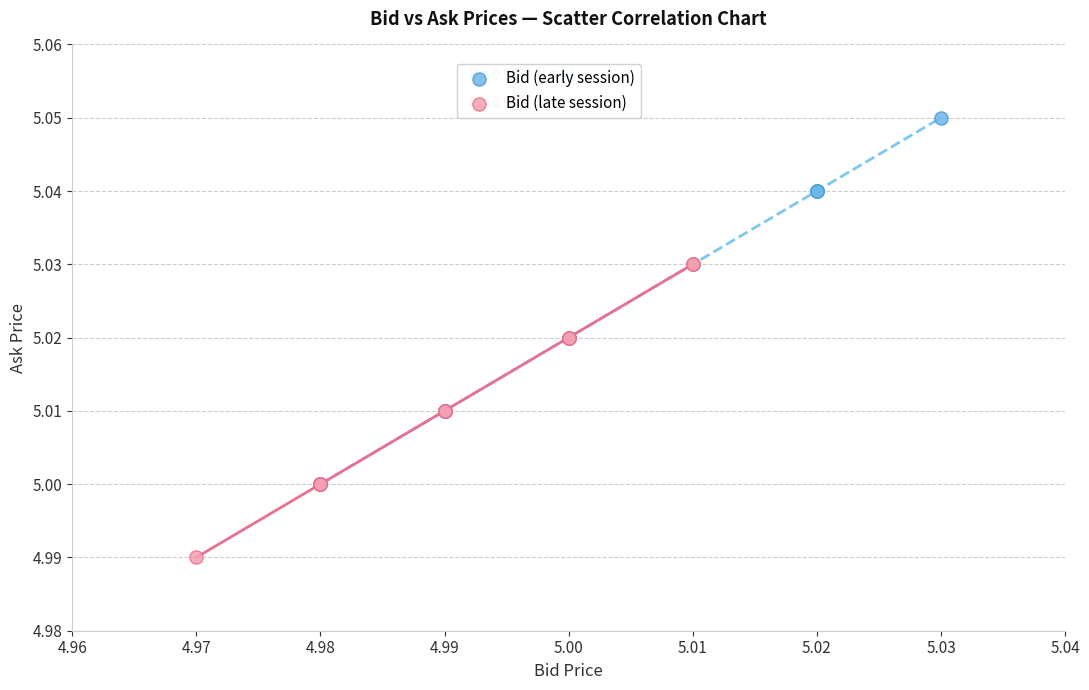

Which series has the widest spread of Y values?

Bid (early session)